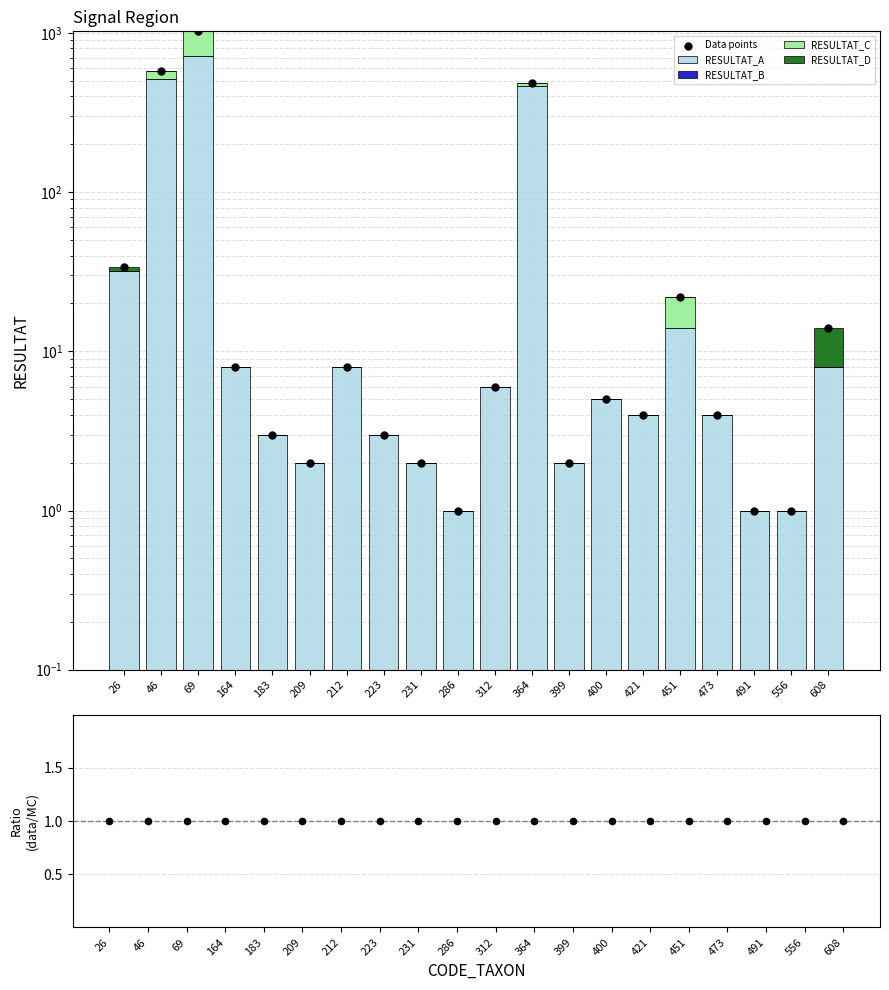

Which series has the widest spread of Y values?

Data points